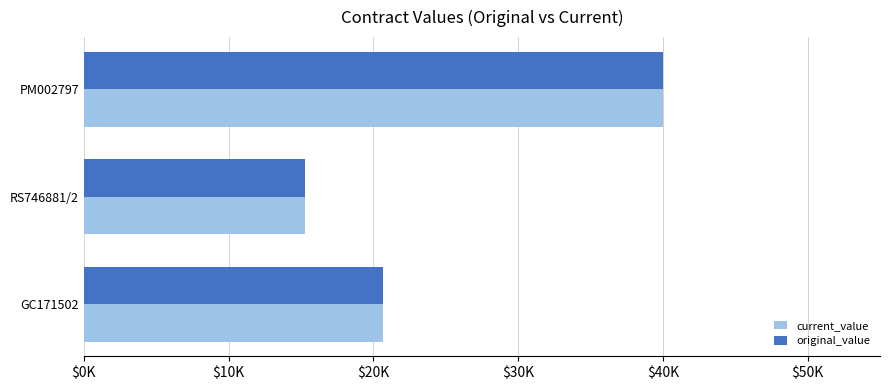

What is the difference between the second highest and minimum values in the original_value series?

5426.5